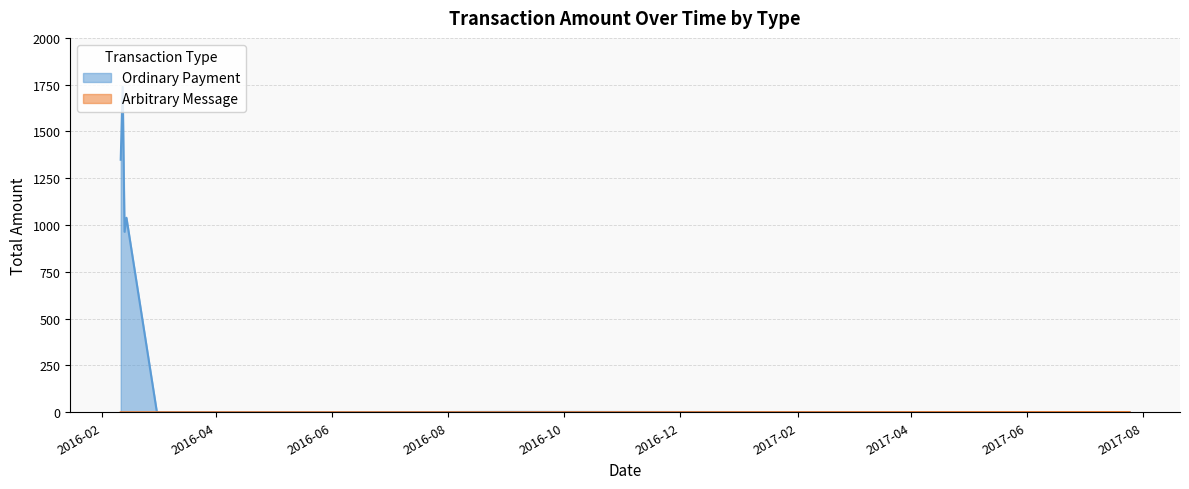

Rank the series by their average value, from lowest to highest.

Arbitrary Message, Ordinary Payment